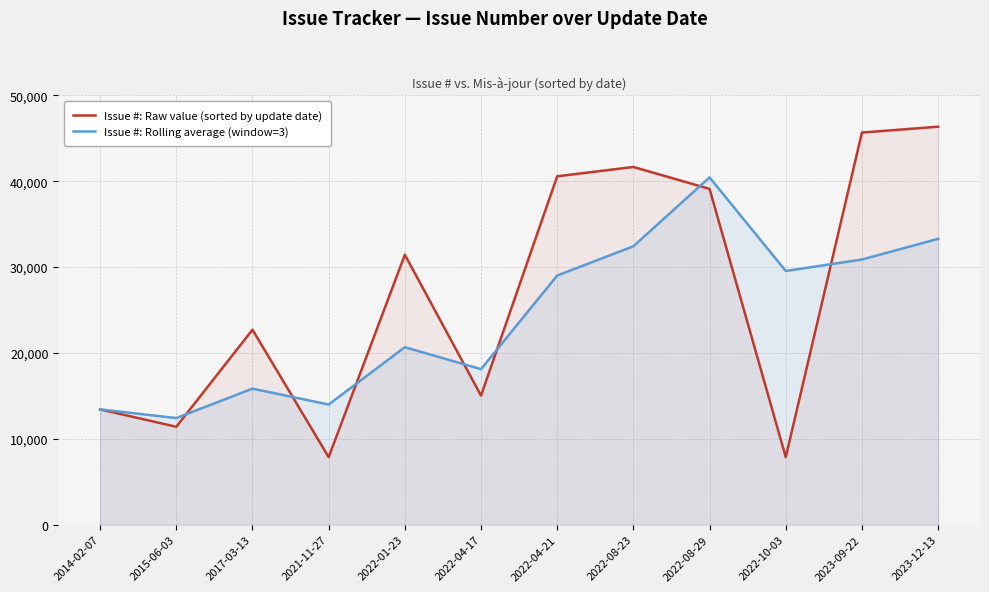

Between which two adjacent categories do Issue #: Raw value (sorted by update date) and Issue #: Rolling average (window=3) first intersect?

2015-06-03 and 2017-03-13